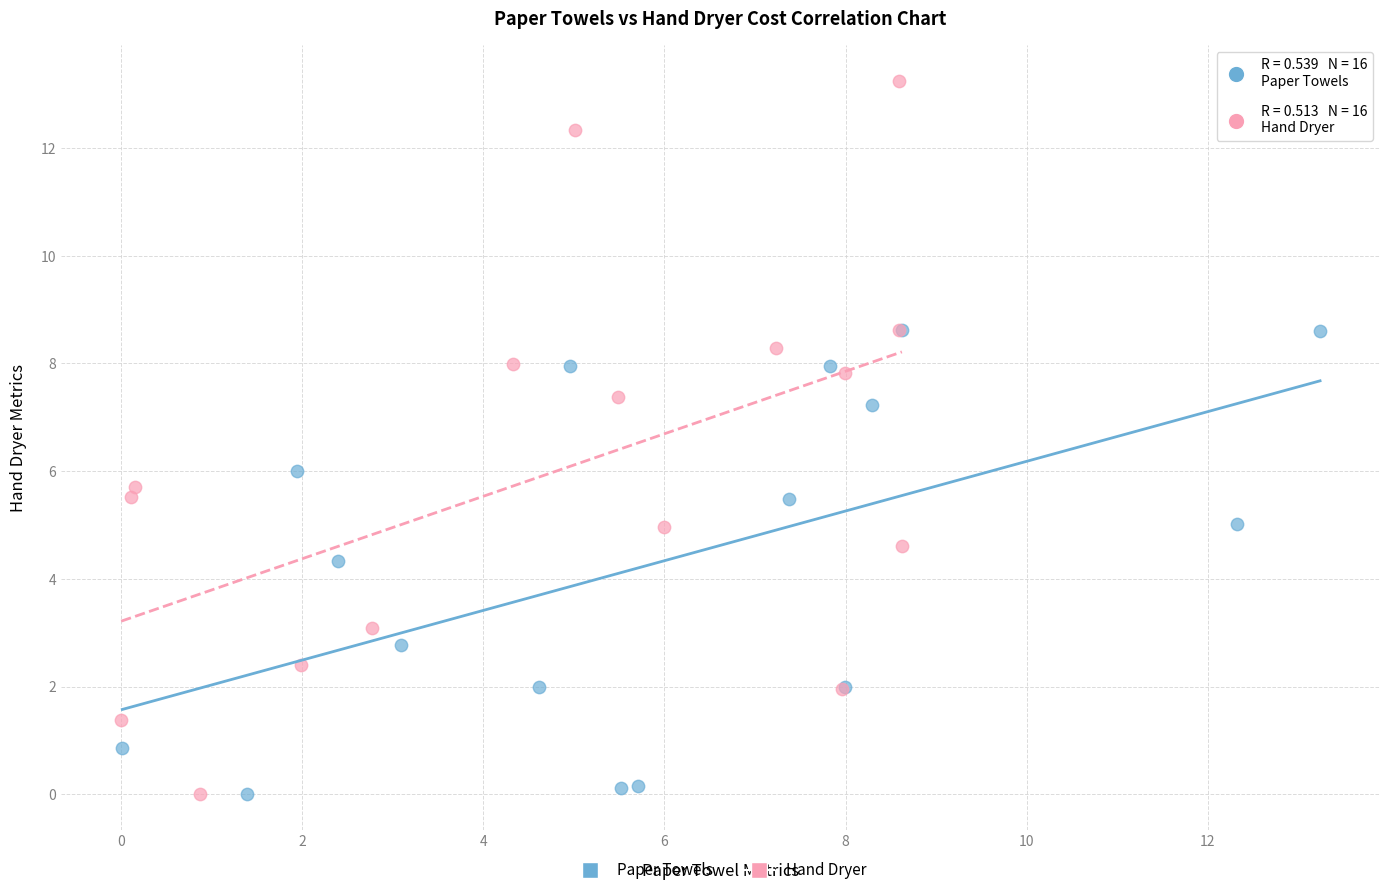

Which series reaches the maximum Y coordinate?

Hand Dryer